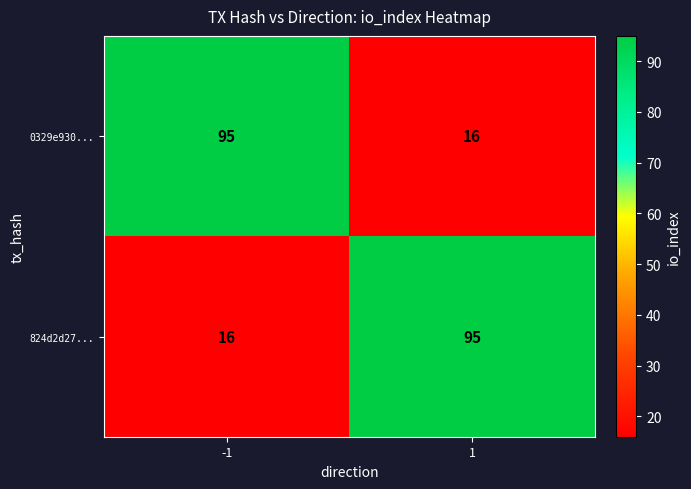

What is the maximum value shown in the chart?

95